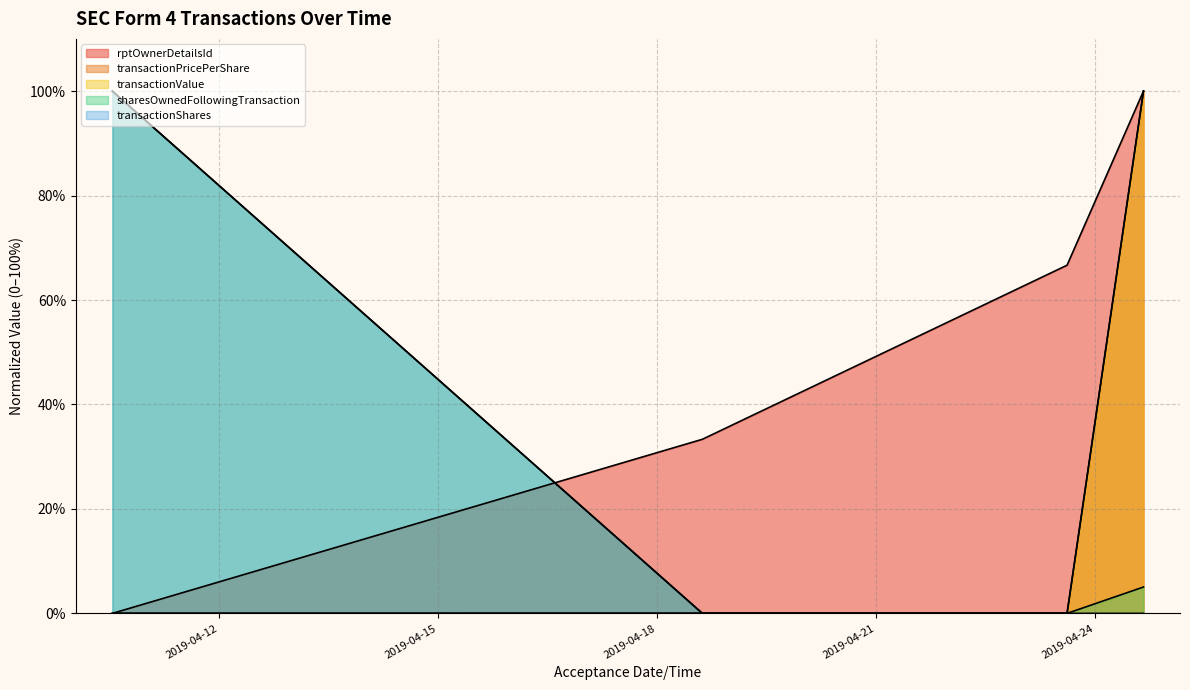

List the series in order of their peak value, lowest first.

rptOwnerDetailsId, transactionPricePerShare, transactionValue, sharesOwnedFollowingTransaction, transactionShares